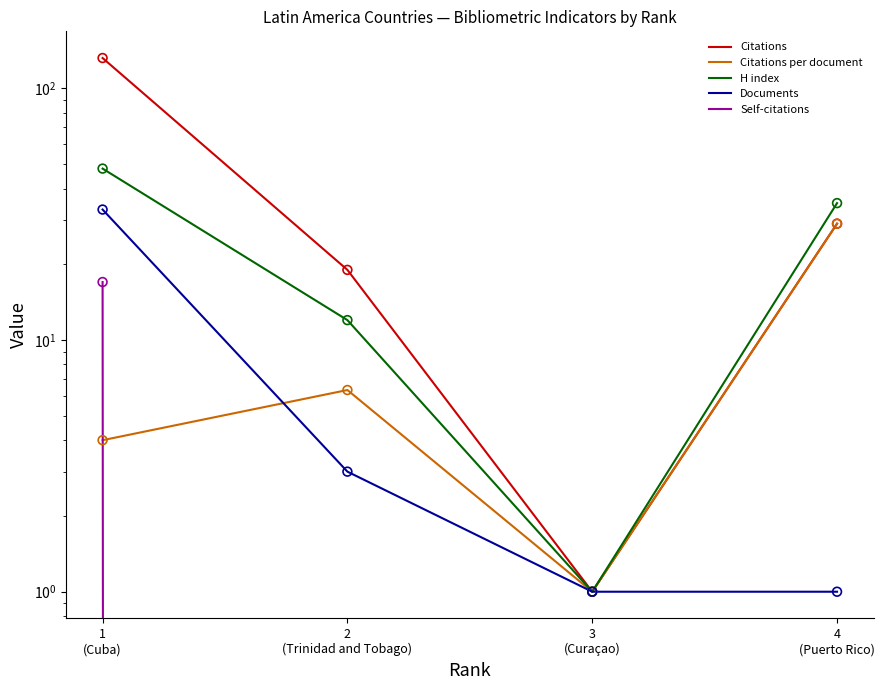

Which series reaches the maximum Y coordinate?

Citations